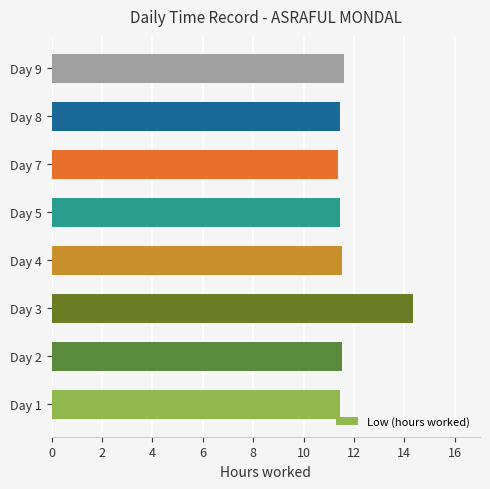

What is the minimum value shown in the chart?

11.4